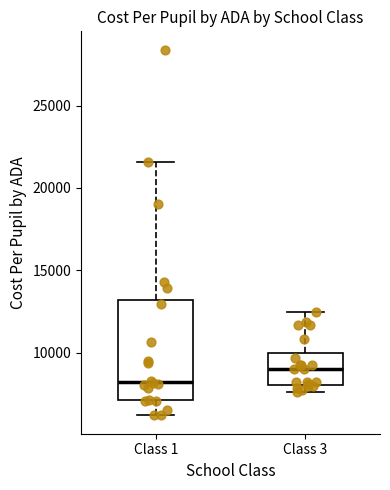

Reading left to right, read every box against the y-axis: the position of its median line, the range the box covers, and the ends of its whiskers. The values are not printed on the chart, so give them approximately, as read against the axis.

Class 1: median 8000, box 7000 to 13000, whiskers 6000 to 21500
Class 3: median 9000, box 8000 to 10000, whiskers 7500 to 12500